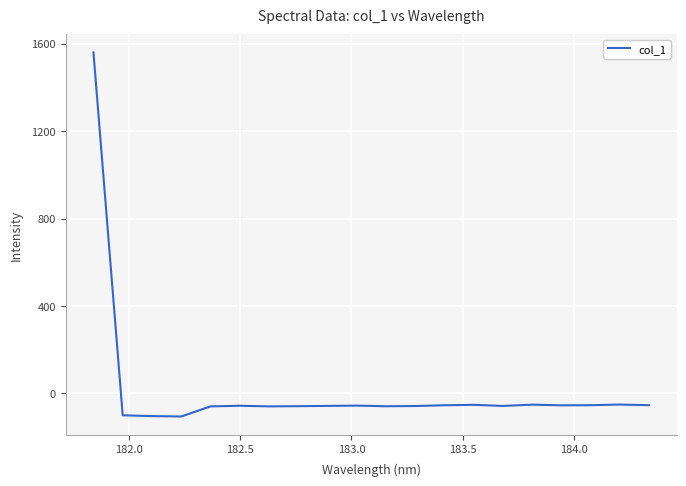

How many lines are shown in the chart?

1